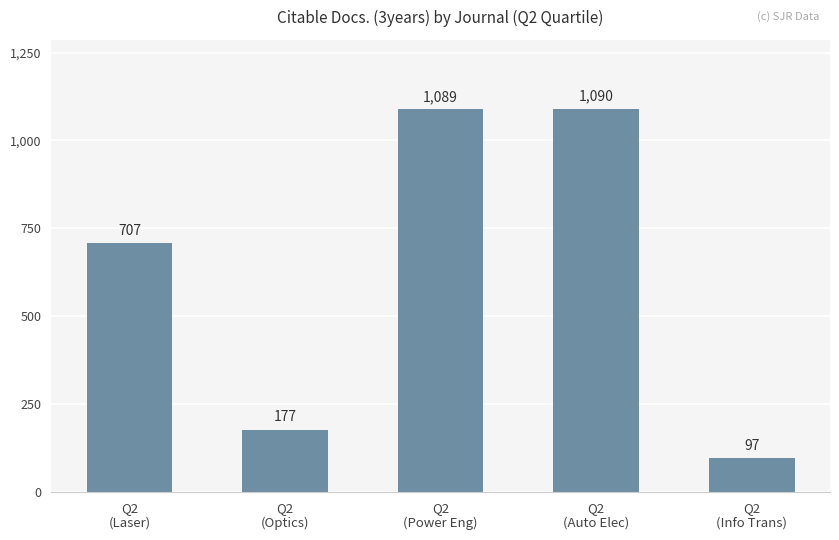

How many series are shown in this chart?

1